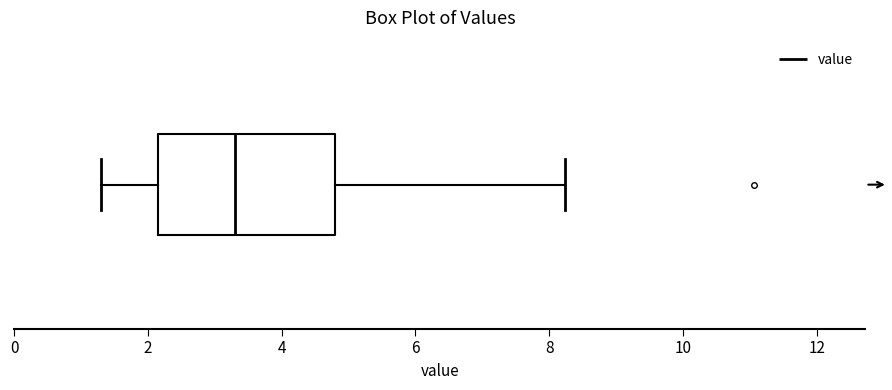

Transcribe this box plot: give where the median line is, the range the box spans, and where the two whiskers end, as read against the x-axis. The values are not printed on the chart, so give them approximately, as read against the axis.

median 3.4, box 2.2 to 4.8, whiskers 1.4 to 8.2